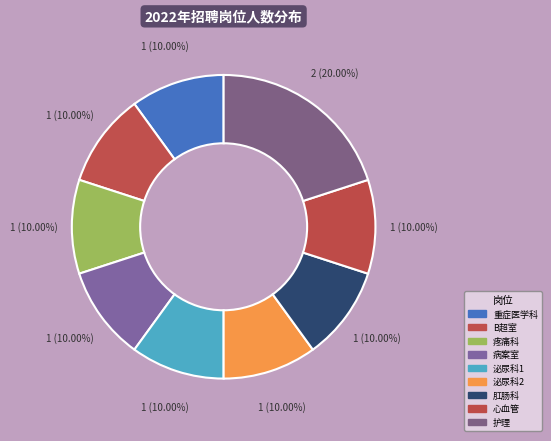

Does any single category account for the majority?

No